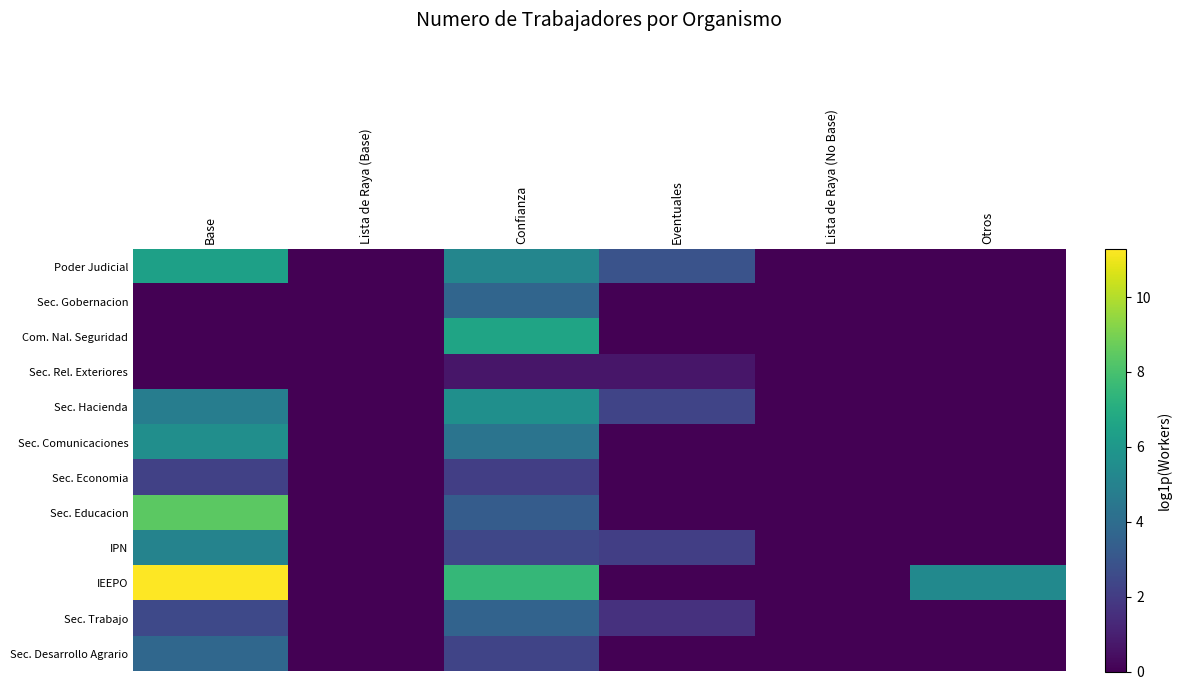

At how many categories does at least one series exceed 10?

1